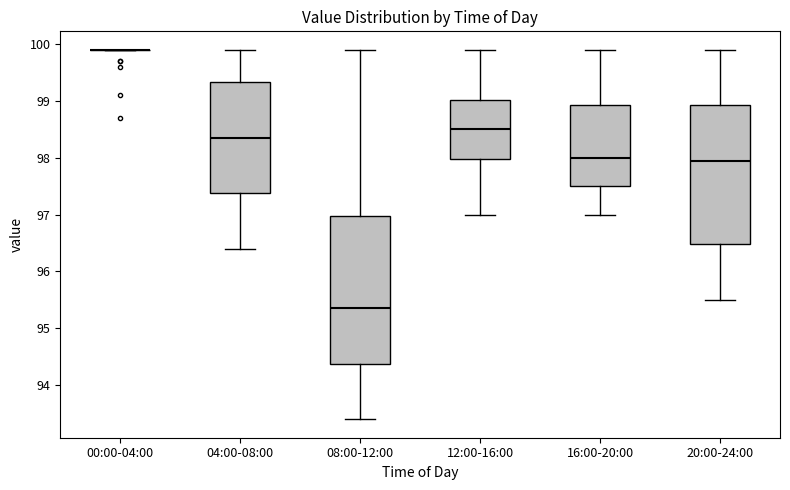

Reading left to right, transcribe this box plot: for each box, give where its median line is, the range the box spans, and where its two whiskers end, as read against the y-axis. The values are not printed on the chart, so give them approximately, as read against the axis.

00:00-04:00: box collapsed to a line at 99.9, whiskers 99.9 to 99.9
04:00-08:00: median 98.4, box 97.4 to 99.3, whiskers 96.4 to 99.9
08:00-12:00: median 95.4, box 94.4 to 97.0, whiskers 93.4 to 99.9
12:00-16:00: median 98.5, box 98.0 to 99.0, whiskers 97.0 to 99.9
16:00-20:00: median 98.0, box 97.5 to 98.9, whiskers 97.0 to 99.9
20:00-24:00: median 98.0, box 96.5 to 98.9, whiskers 95.5 to 99.9